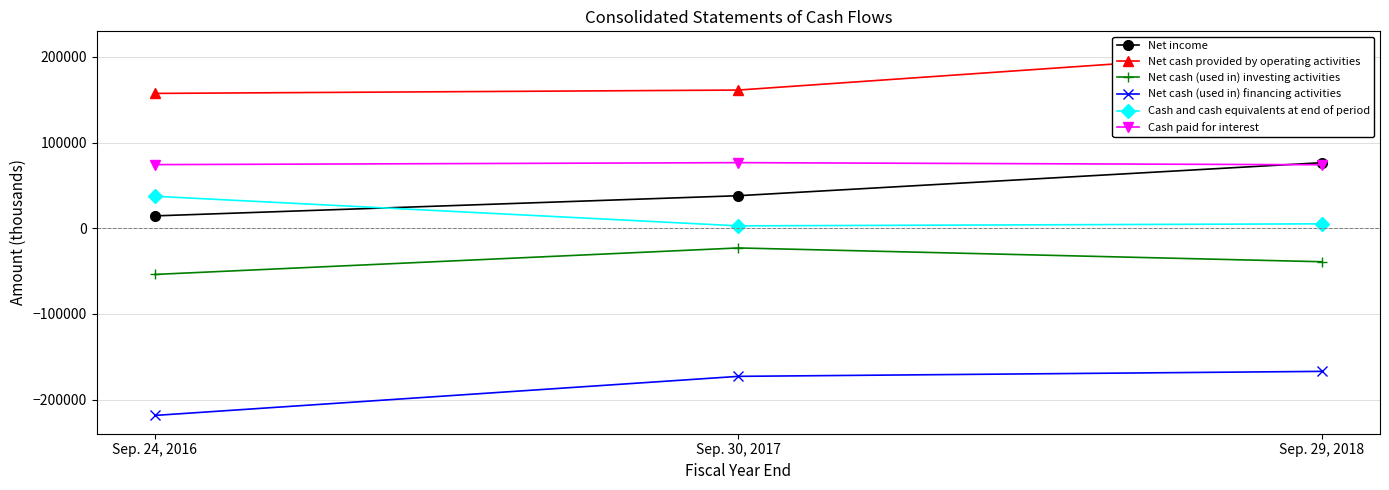

What is the highest value of the Net cash provided by operating activities series?

208542